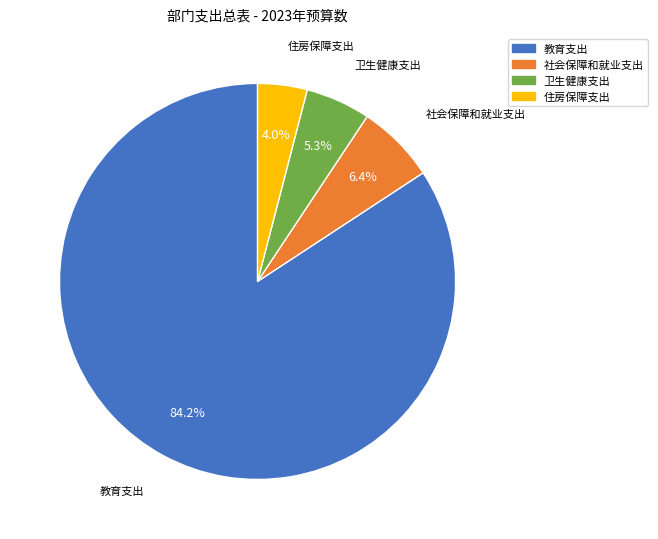

What is the largest slice in the pie chart?

教育支出